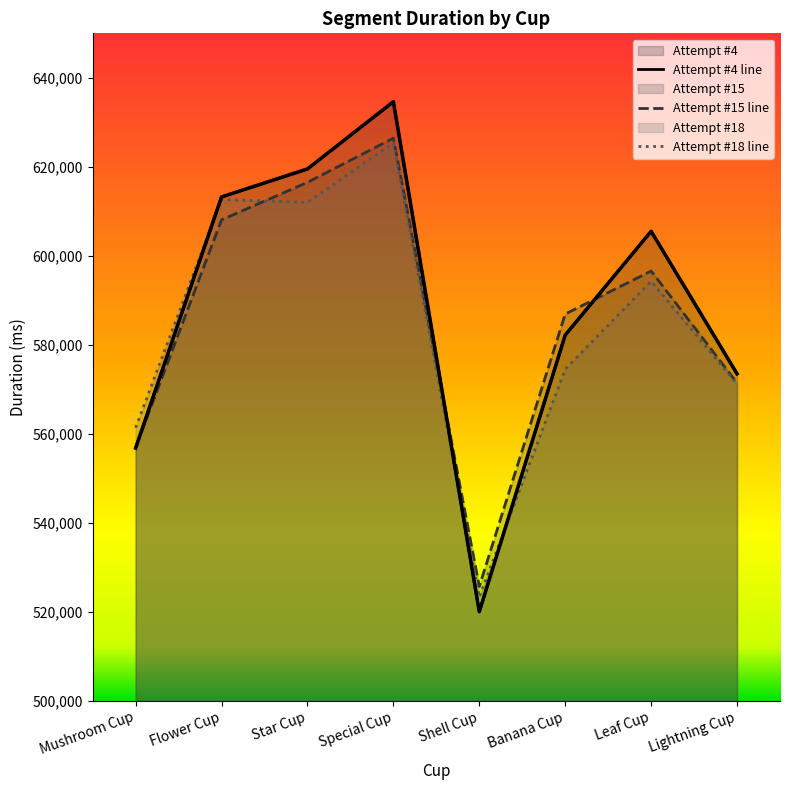

What is the sum of the Attempt #18 line values at Star Cup and Mushroom Cup?

1173389